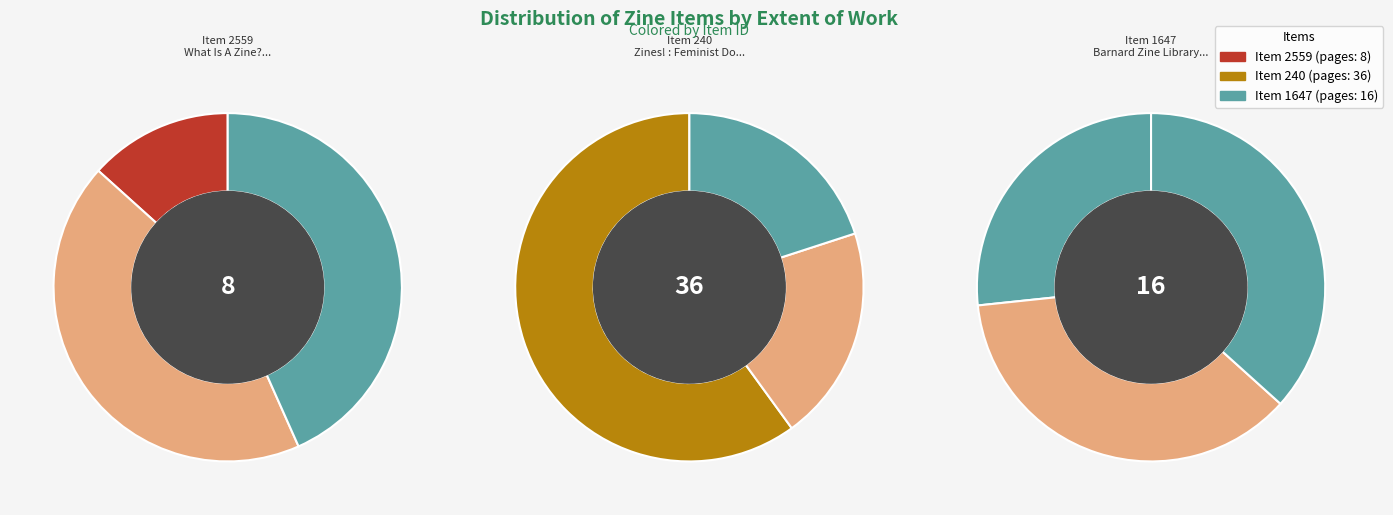

To the nearest percent, what portion does 2559 represent?

13%